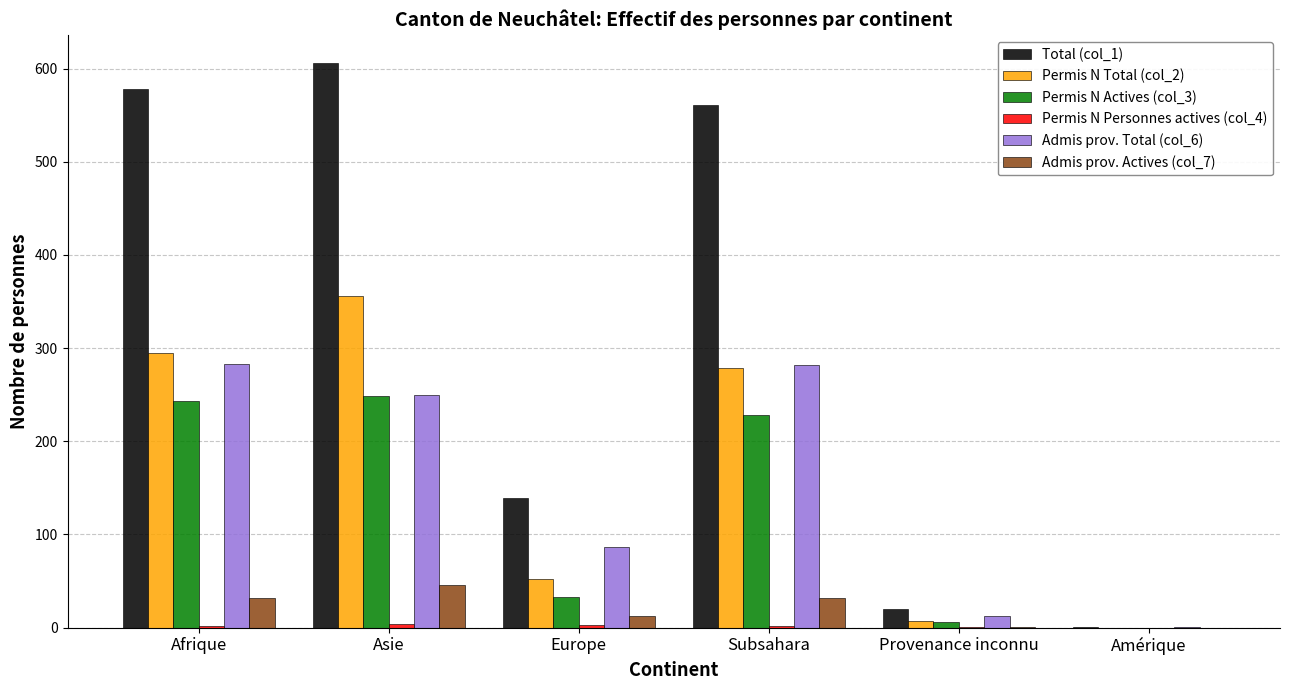

At which category is the sum across all series the highest?

Asie